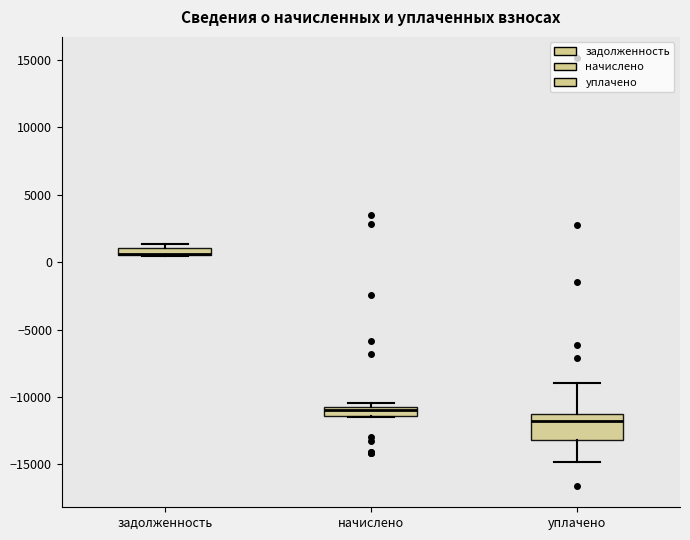

Comparing the boxes themselves (not the whiskers), which one is the tallest?

уплачено